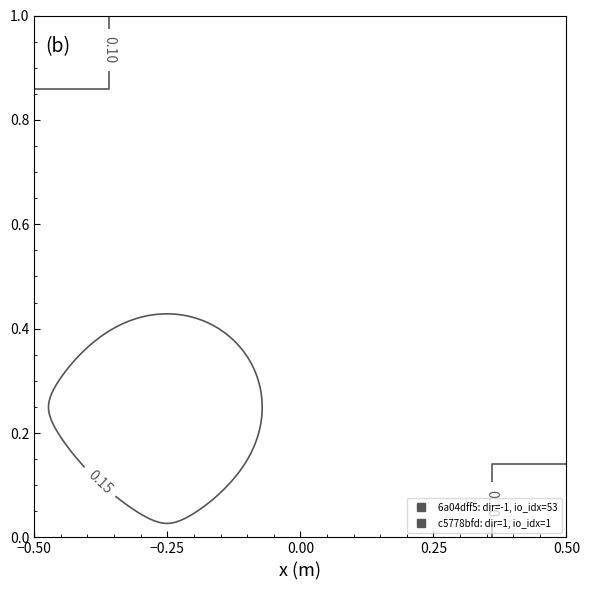

Which has a higher value, io_index or direction?

io_index